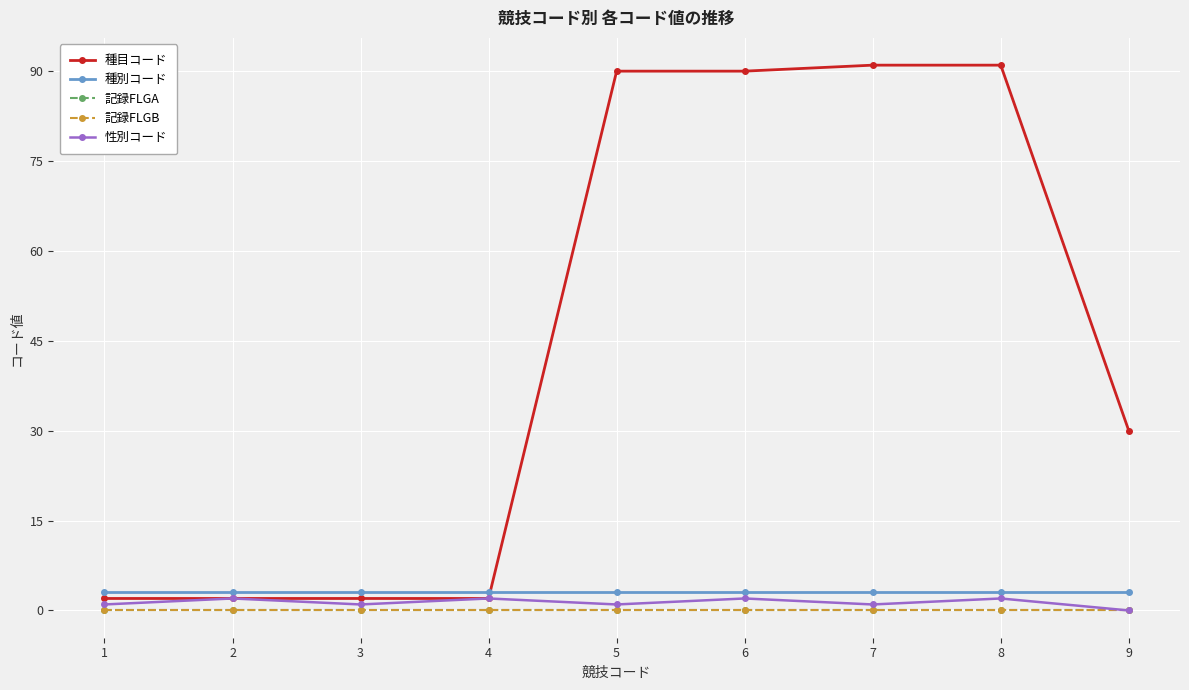

Read the 性別コード value at 3.

1